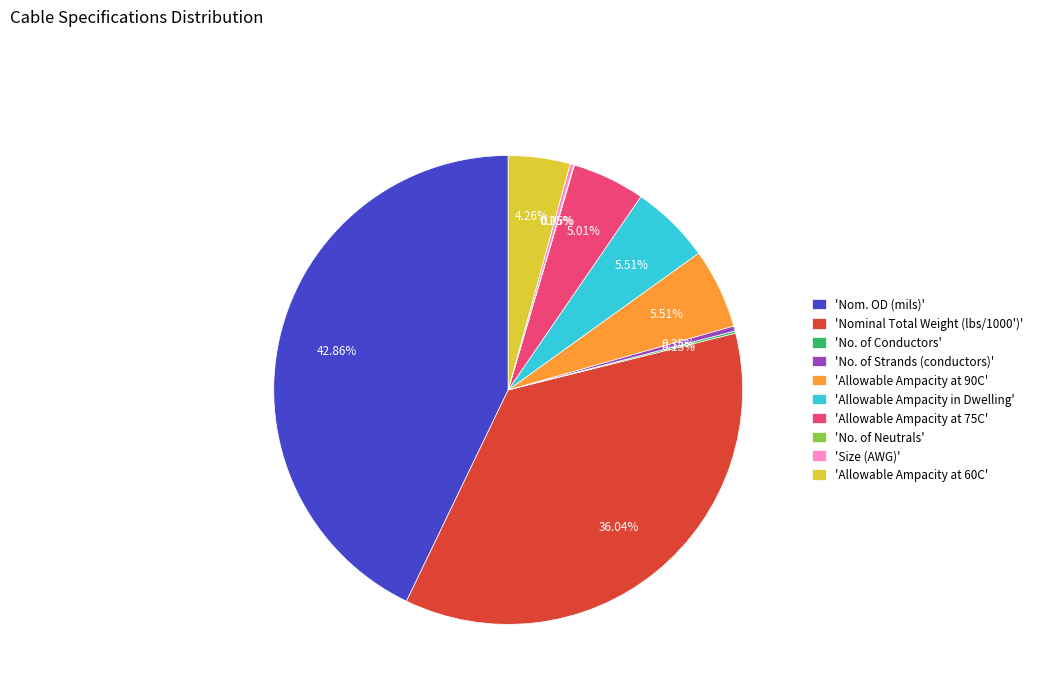

Does any single category account for the majority?

No